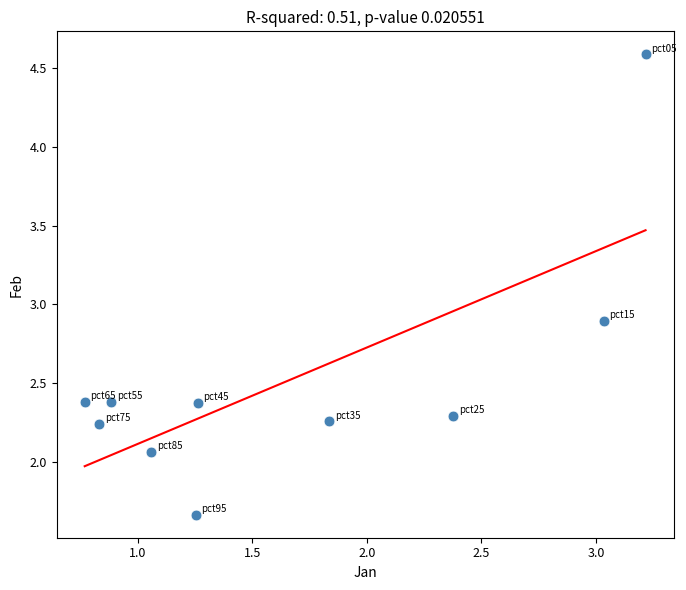

What is the range of Y values (max minus min)?

2.9